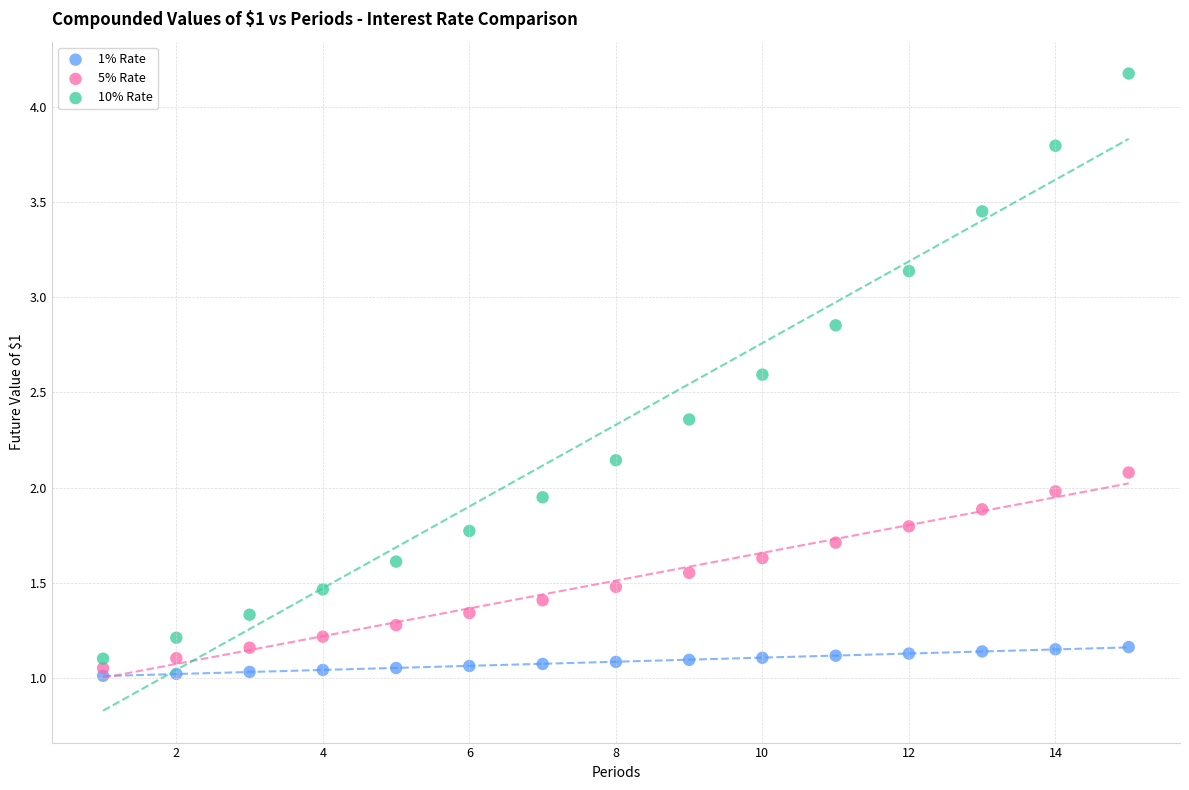

What are all the series names shown in the legend?

1% Rate, 5% Rate, 10% Rate